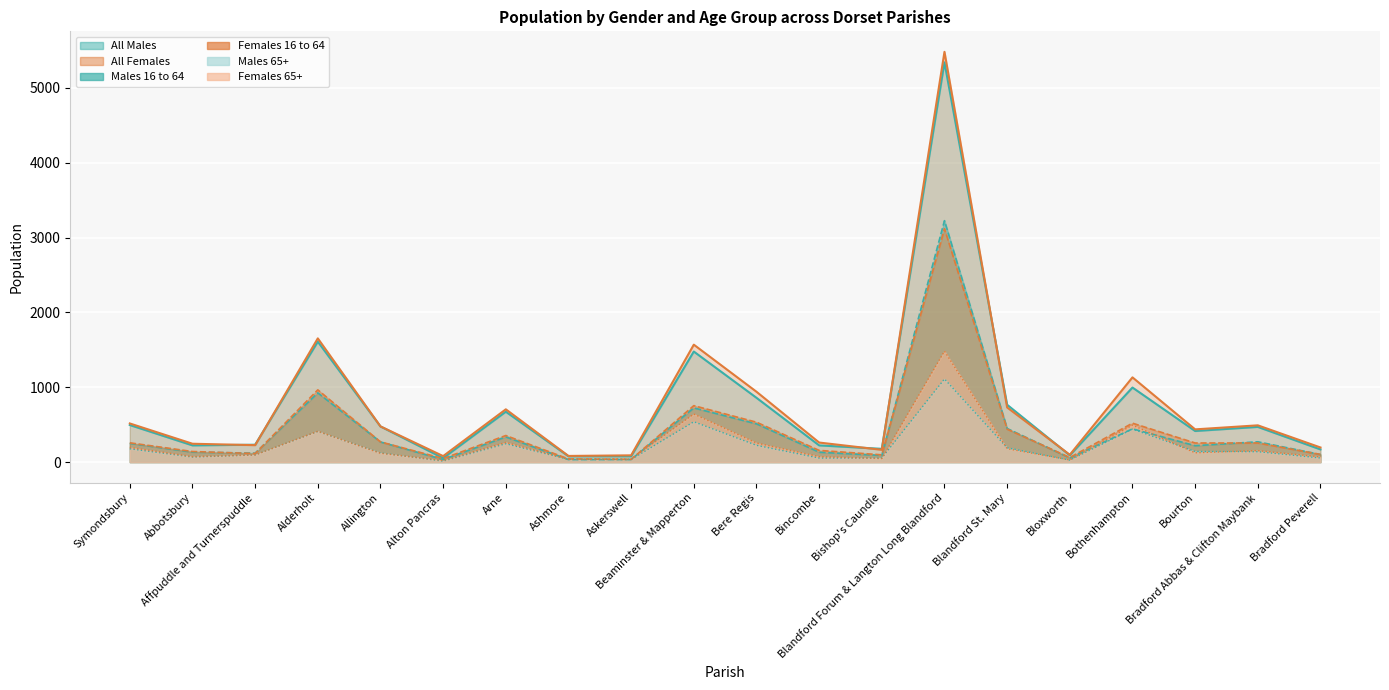

Is the value of All Females at Ashmore greater than the value of All Males at Alton Pancras?

Yes